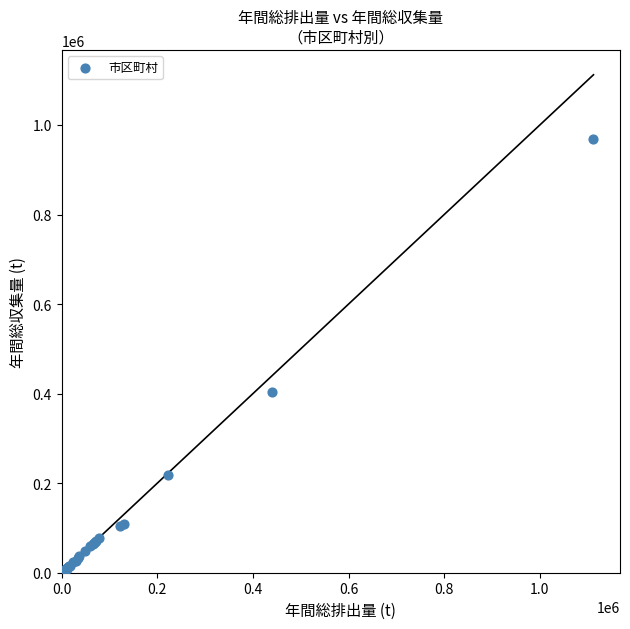

What Y value in the scatter plot is closest to 486210?

404215